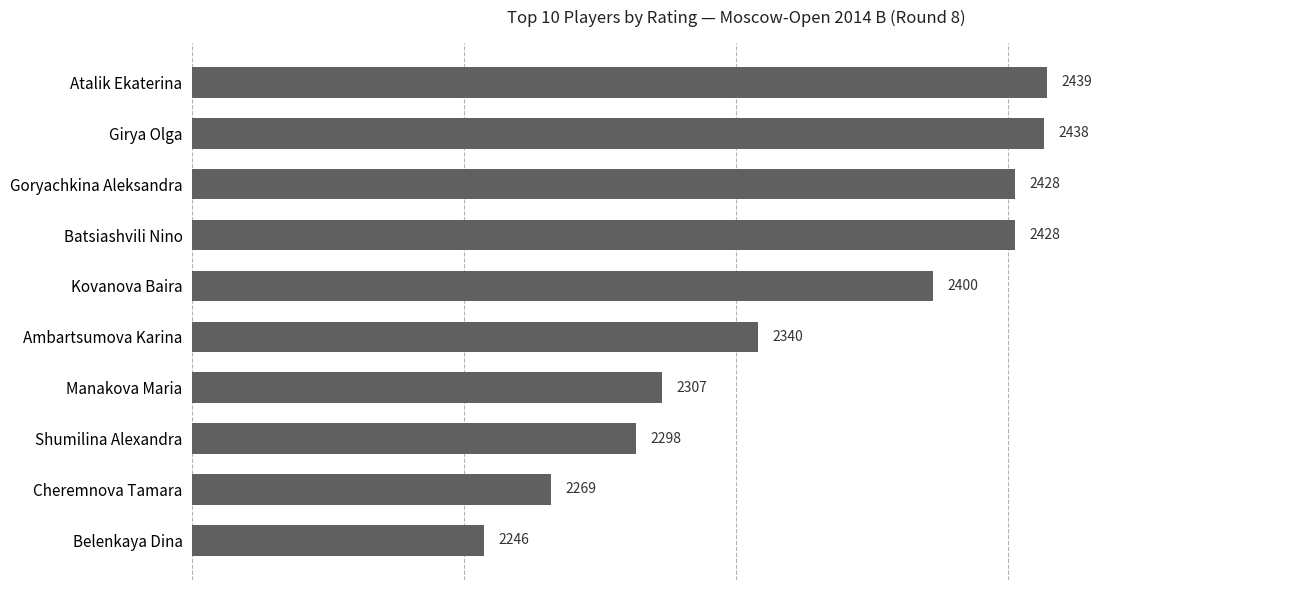

What is the difference between the maximum and second lowest values?

170